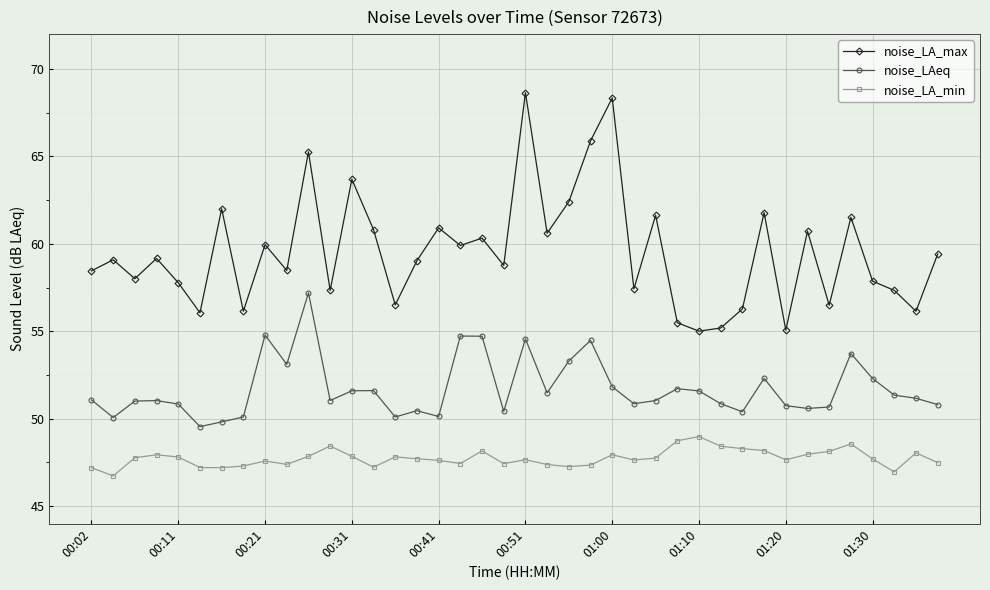

Which series has the widest spread of values?

noise_LA_max